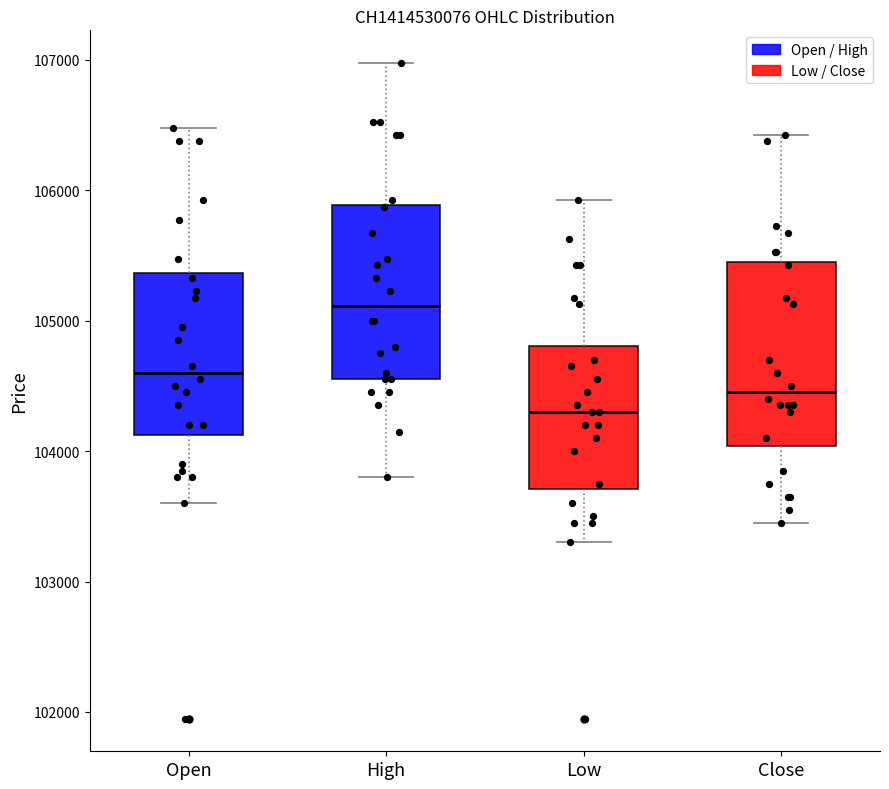

Reading left to right, read every box against the y-axis: the position of its median line, the range the box covers, and the ends of its whiskers. The values are not printed on the chart, so give them approximately, as read against the axis.

Open: median 104600, box 104100 to 105400, whiskers 103600 to 106500
High: median 105100, box 104600 to 105900, whiskers 103800 to 107000
Low: median 104300, box 103700 to 104800, whiskers 103300 to 105900
Close: median 104500, box 104000 to 105500, whiskers 103500 to 106400